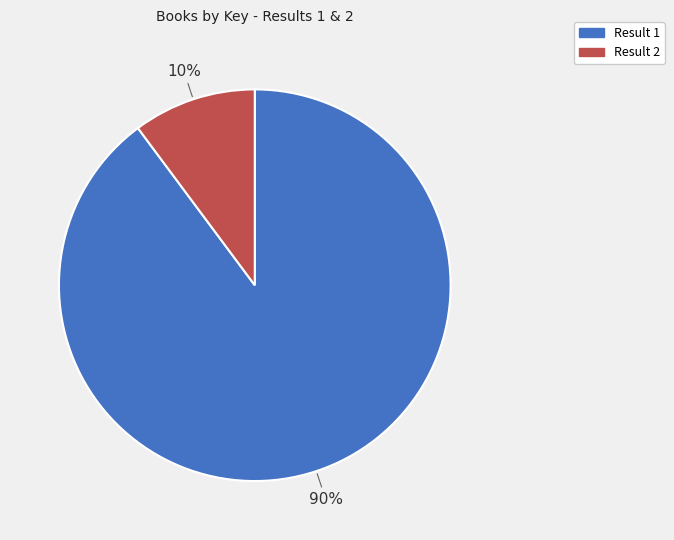

To the nearest percent, what is the difference between the largest and smallest slice percentages?

80%